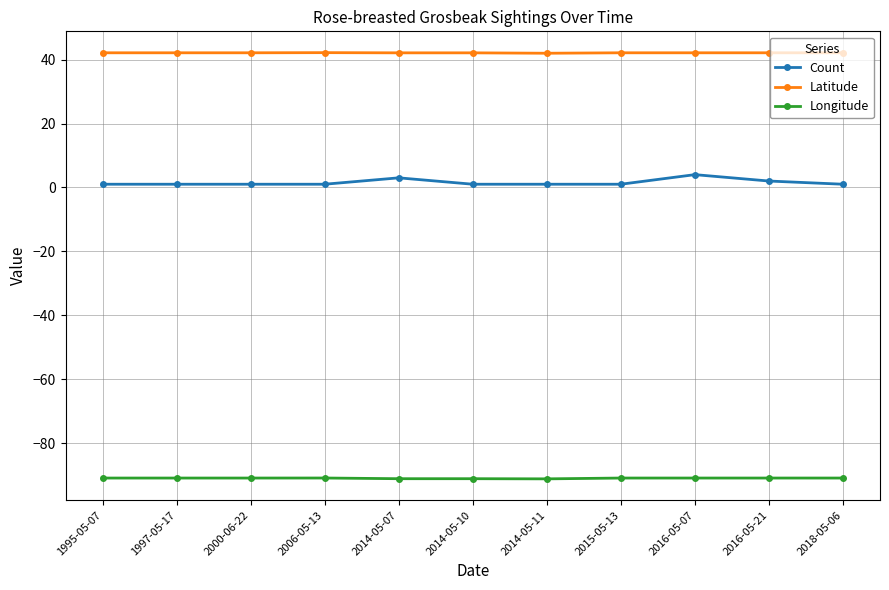

Is it true that Longitude equals -91.0 at 1995-05-07?

True